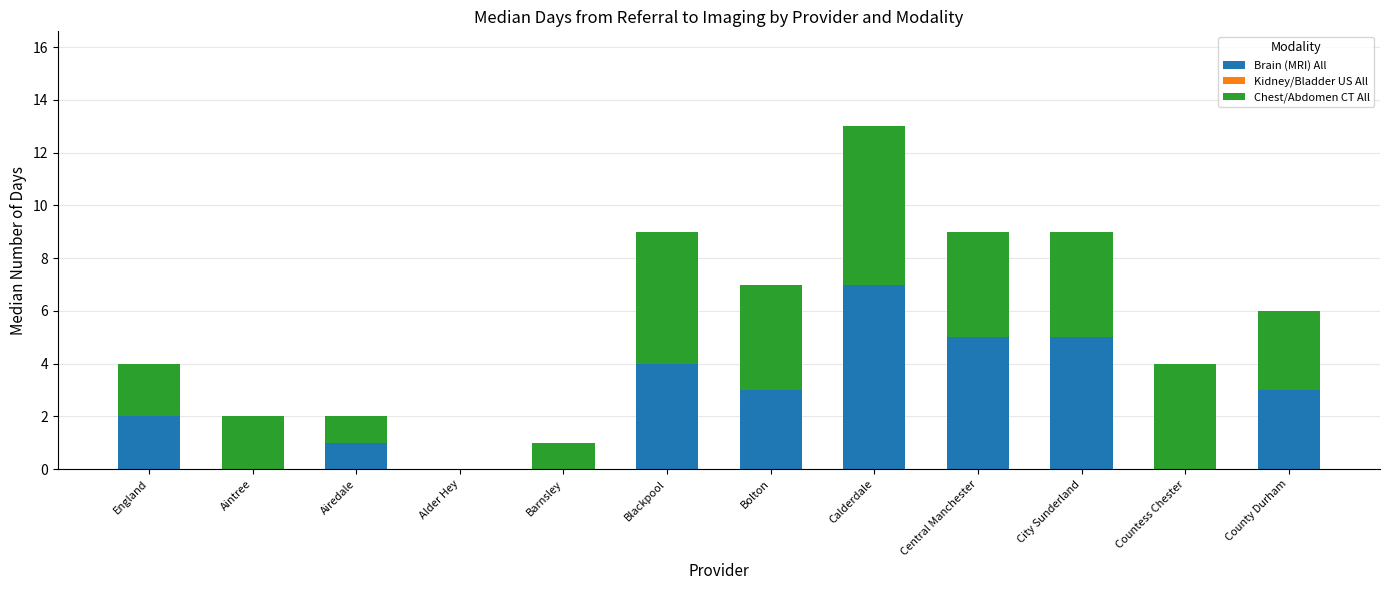

Reading left to right, what are the values for Brain (MRI) All?

England=2	Aintree=0	Airedale=1	Alder Hey=0	Barnsley=0	Blackpool=4	Bolton=3	Calderdale=7	Central Manchester=5	City Sunderland=5	Countess Chester=0	County Durham=3